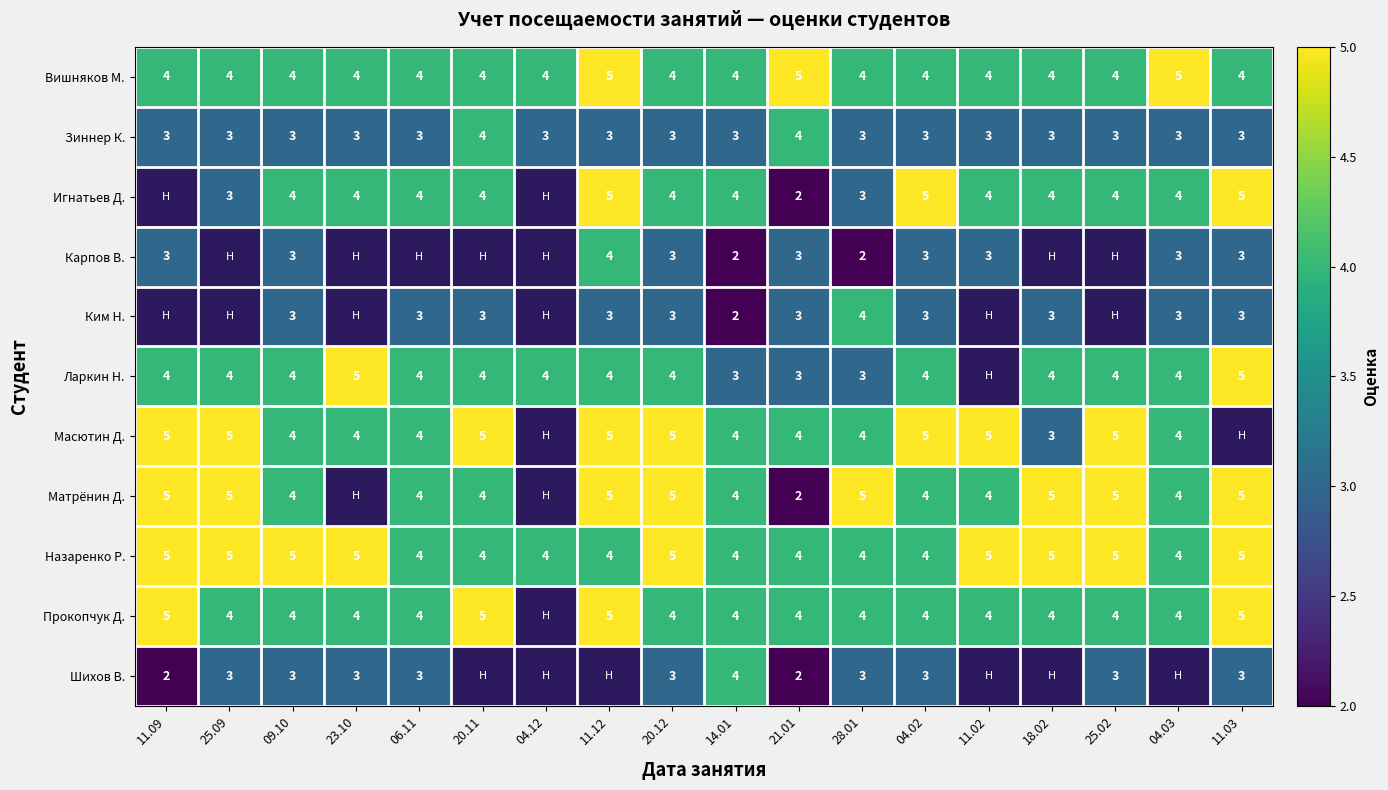

What is the minimum value for Зиннер К.?

3